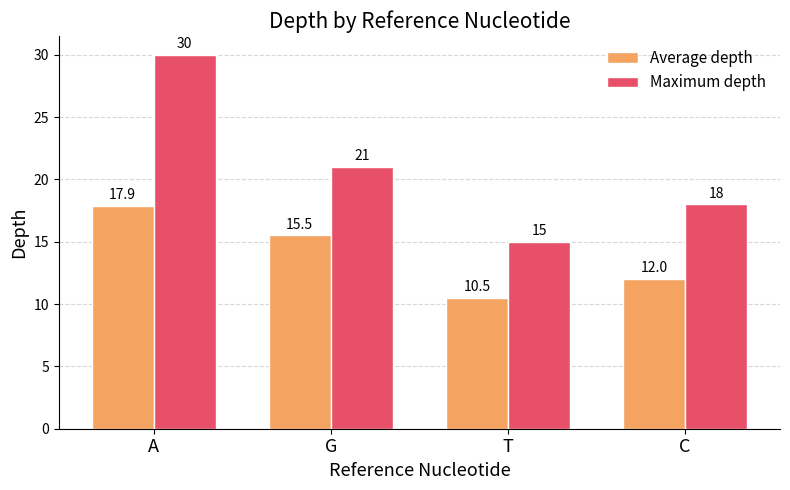

The value of Average depth at G is 24.2. True or false?

False